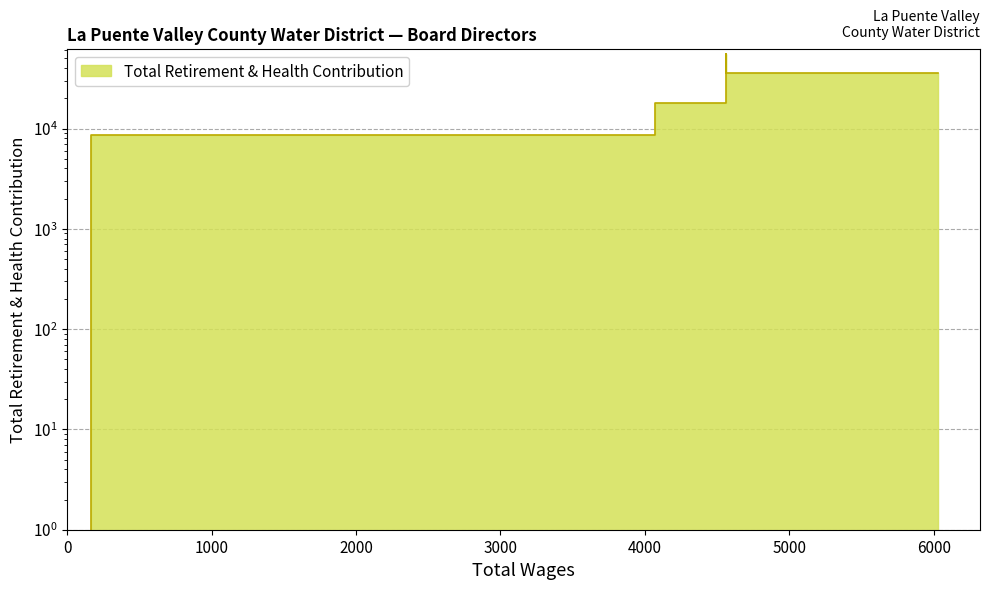

Rank the categories by value from highest to lowest.

4560, 6026, 4560, 4072, 4072, 163